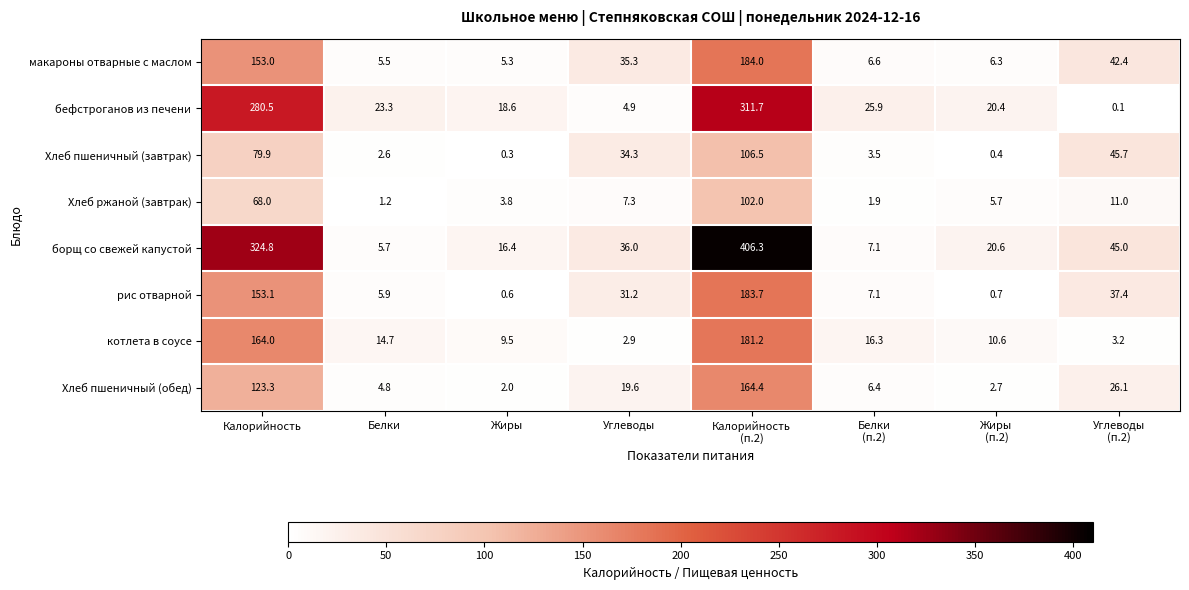

At which category is the sum across all series the highest?

Калорийность
(п.2)